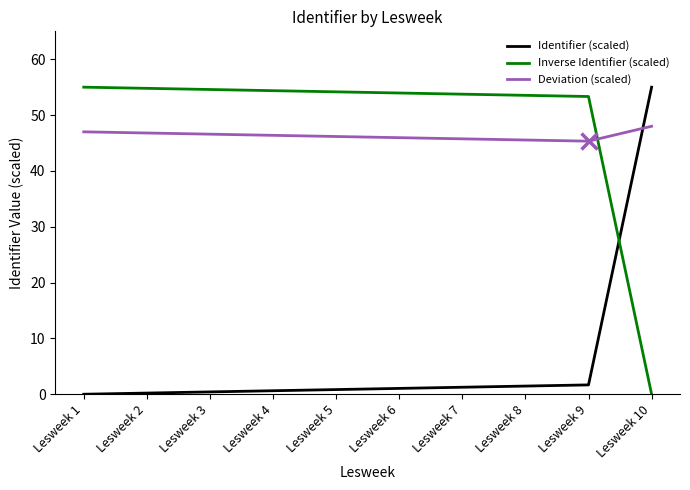

Rank the series at Lesweek 8 from lowest to highest value.

Identifier (scaled), Deviation (scaled), Inverse Identifier (scaled)